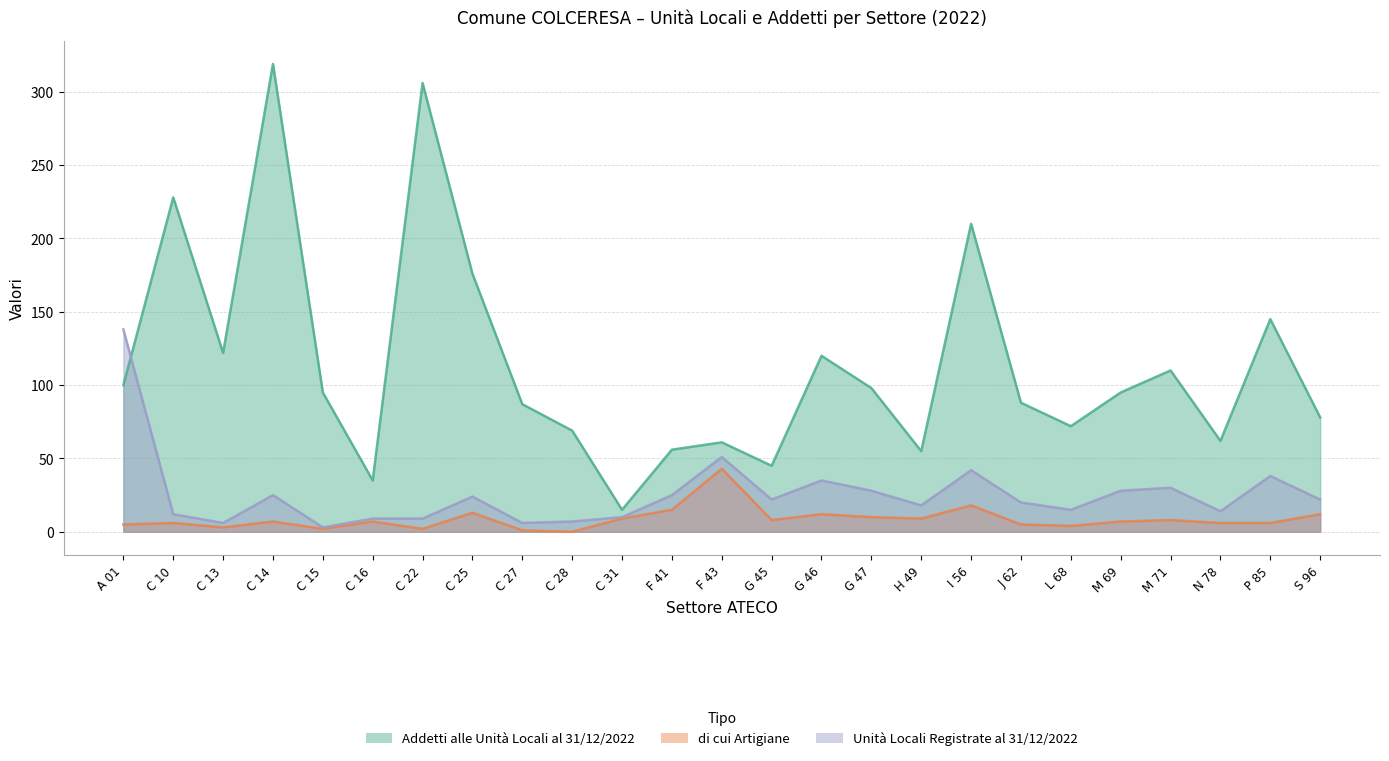

What is the difference between the second highest and minimum values in the Unità Locali Registrate al 31/12/2022 series?

48